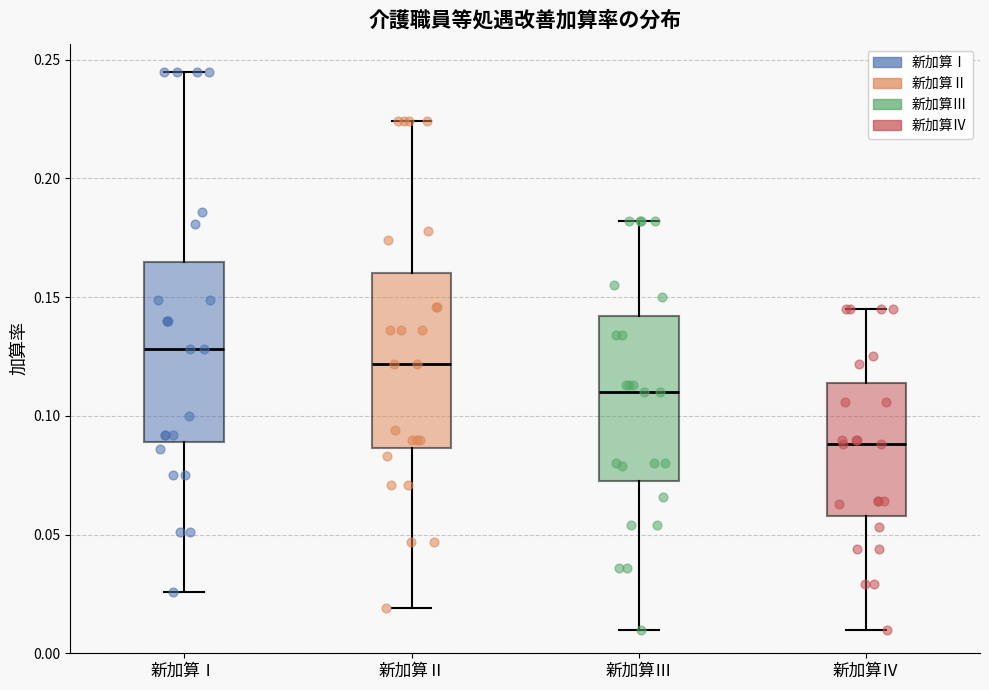

Where does the lower whisker of the box for 新加算Ⅲ end on the y-axis? The values are not printed on the chart, so give them approximately, as read against the axis.

0.010